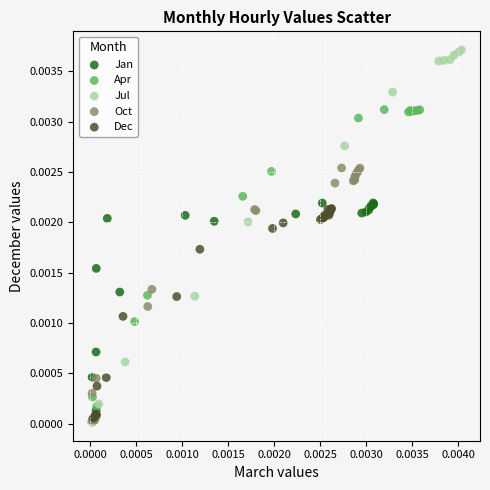

Which series has the largest Y range (max minus min)?

Jul